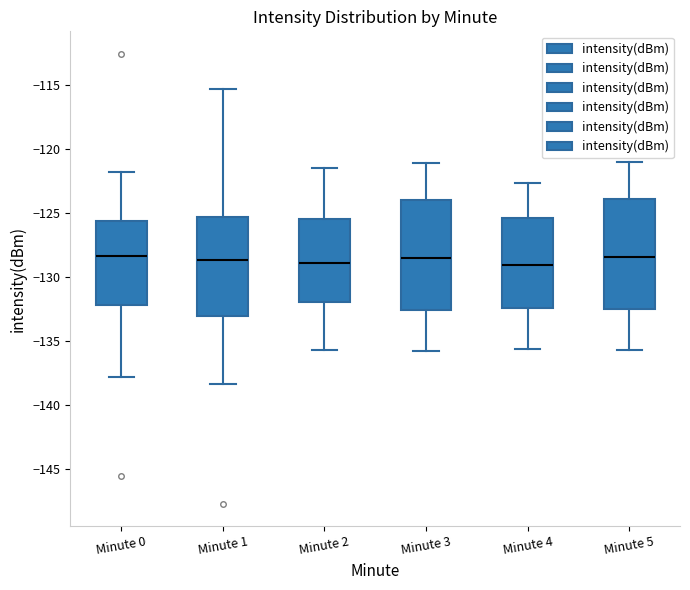

Reading left to right, transcribe this box plot: for each box, give where its median line is, the range the box spans, and where its two whiskers end, as read against the y-axis. The values are not printed on the chart, so give them approximately, as read against the axis.

Minute 0: median -128.5, box -132.0 to -125.5, whiskers -138.0 to -122.0
Minute 1: median -128.5, box -133.0 to -125.5, whiskers -138.5 to -115.5
Minute 2: median -129.0, box -132.0 to -125.5, whiskers -135.5 to -121.5
Minute 3: median -128.5, box -132.5 to -124.0, whiskers -136.0 to -121.0
Minute 4: median -129.0, box -132.5 to -125.5, whiskers -135.5 to -122.5
Minute 5: median -128.5, box -132.5 to -124.0, whiskers -135.5 to -121.0